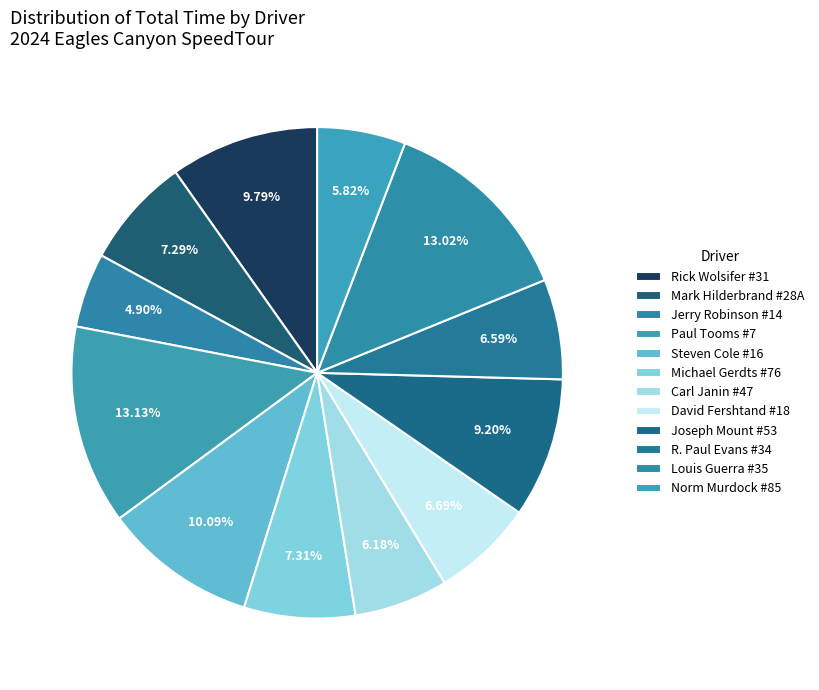

True or false: Steven Cole #16 accounts for 10% of the total.

True